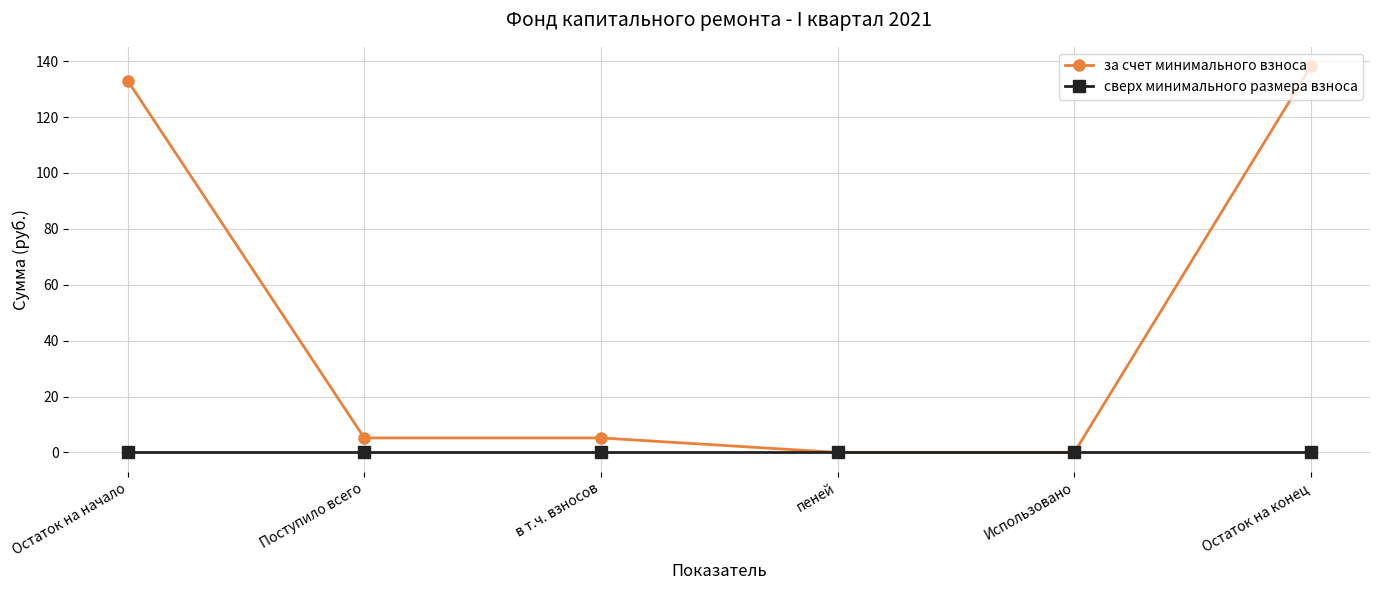

Reading left to right, what are all the values shown in this chart?

за счет минимального взноса: 133.1	5.2	5.2	0.0	0.0	138.2
сверх минимального размера взноса: 0.0	0.0	0.0	0.0	0.0	0.0